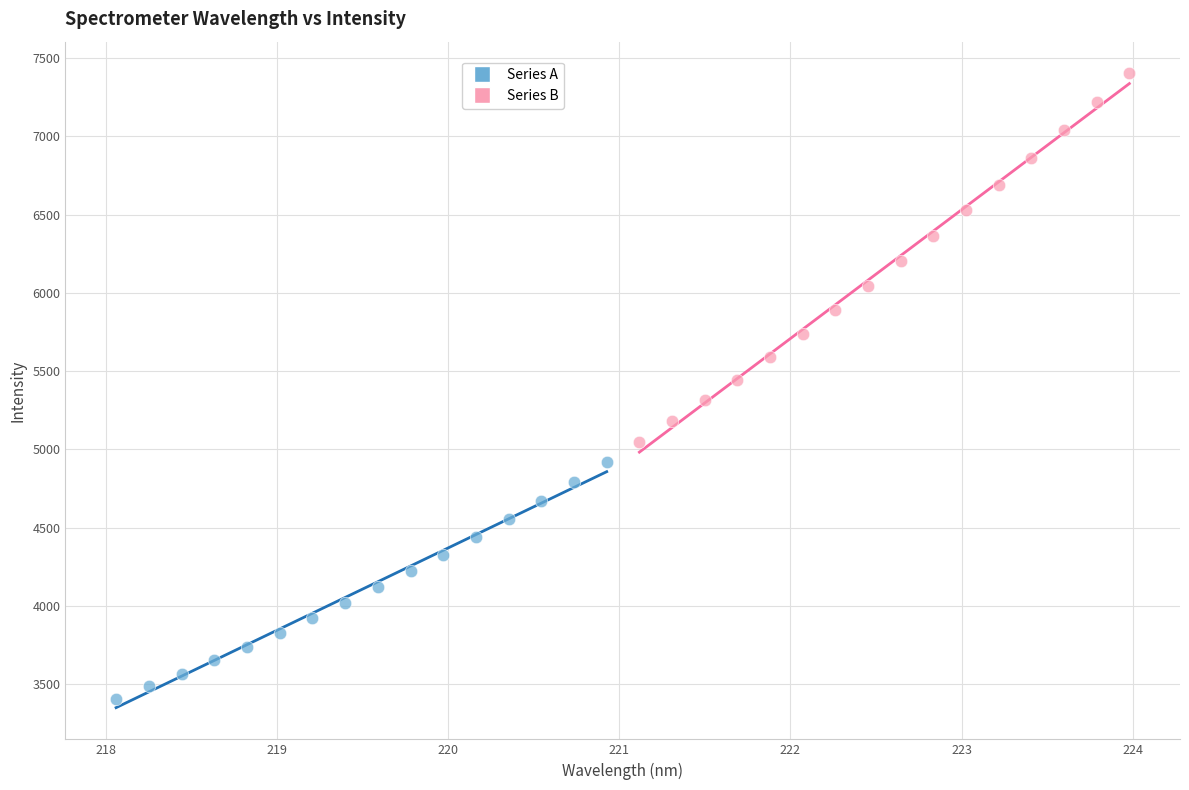

Which series contains the lowest Y value?

Series A